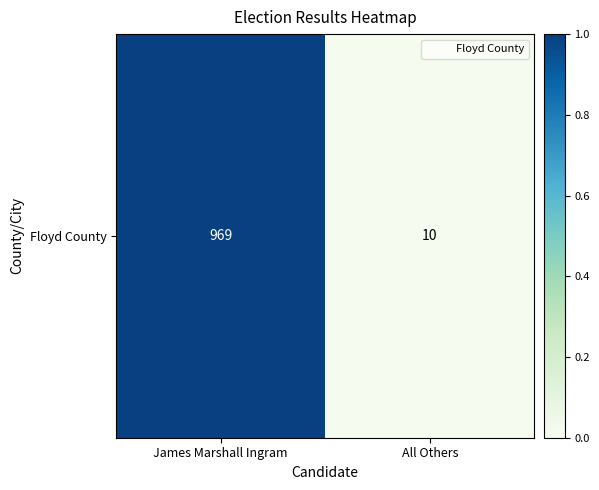

At which label is the value closest to 0?

All Others